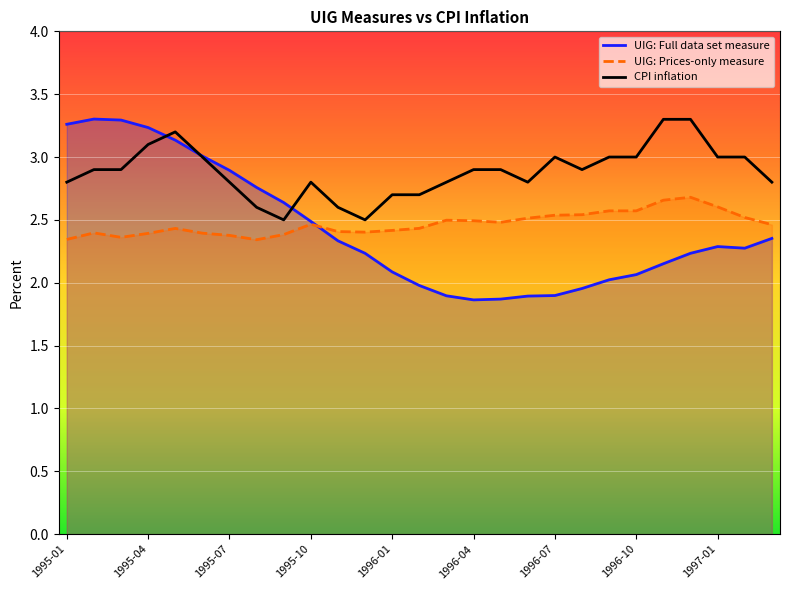

What is the greatest value displayed?

3.3